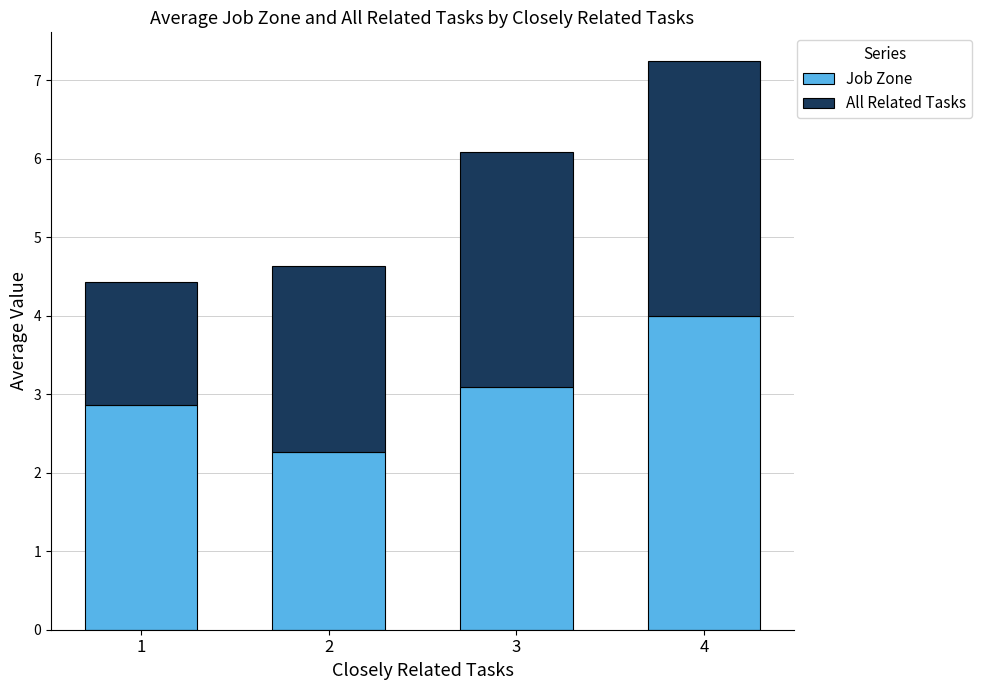

What is the difference between the maximum and minimum values in the Job Zone series?

1.7